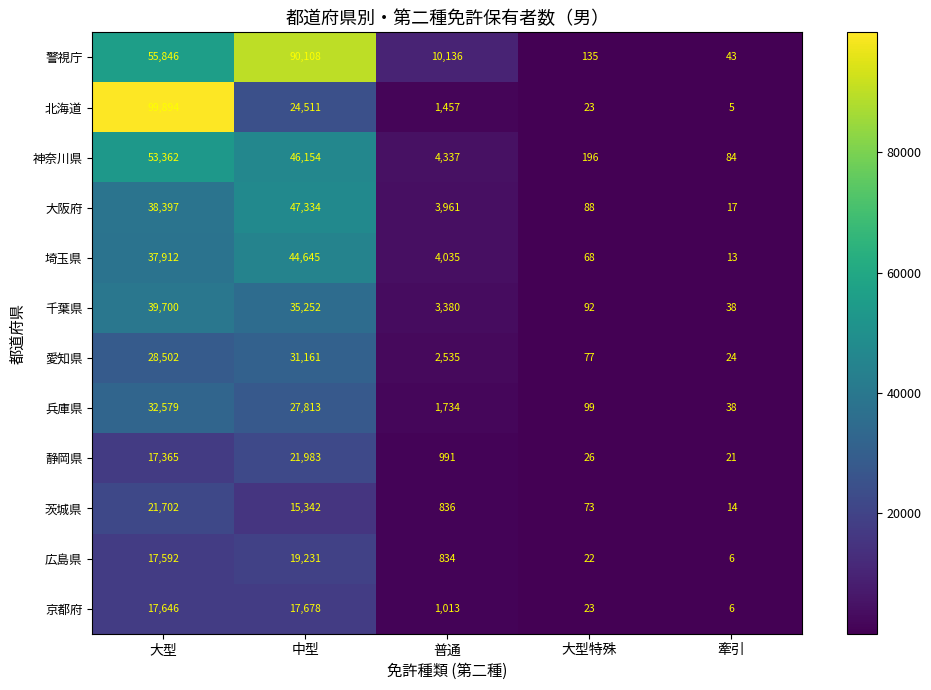

Which series changed the most between 大型 and 普通?

北海道